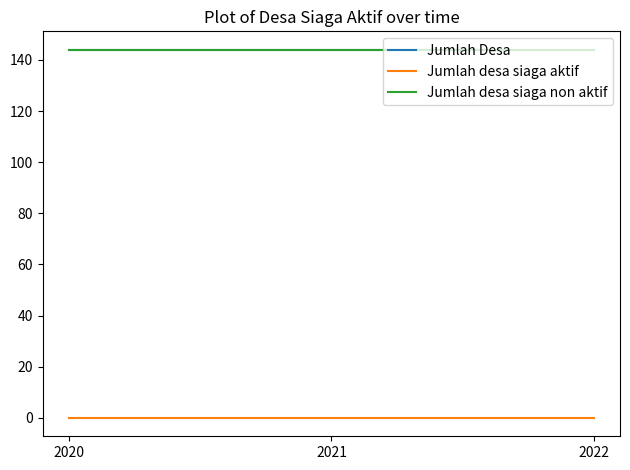

Is this an area chart (filled region under the line)?

No